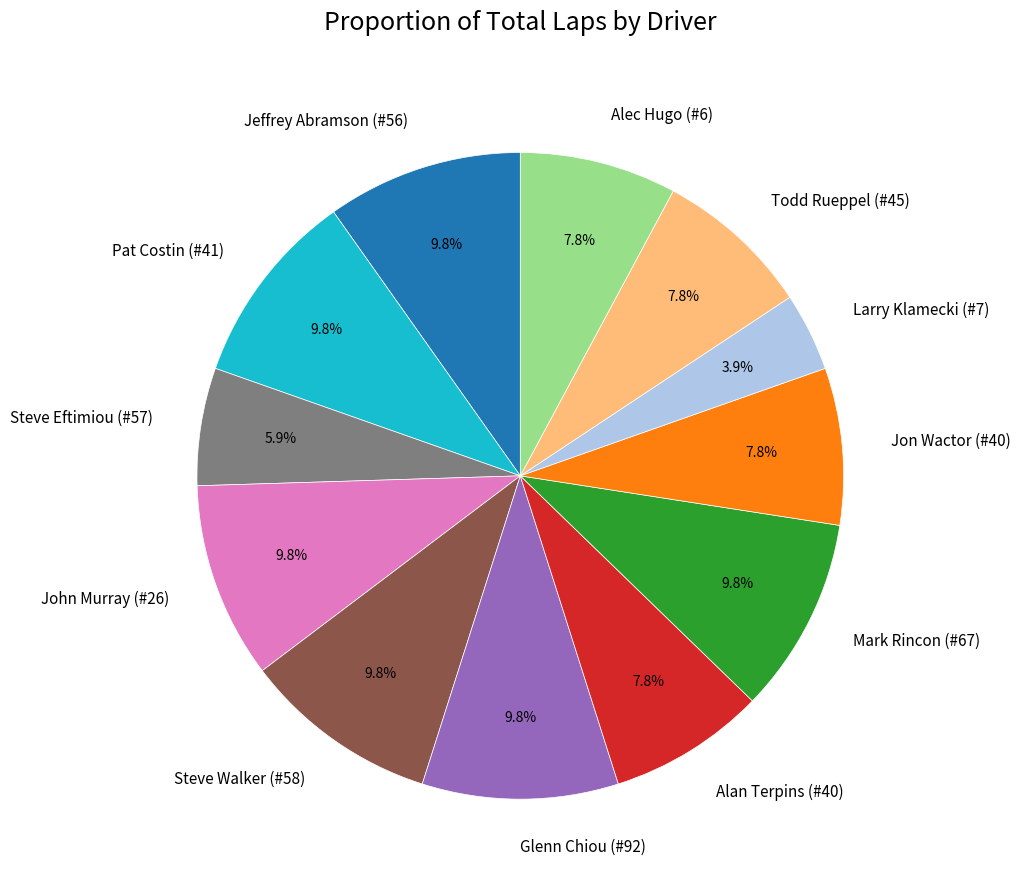

Between Larry Klamecki (#7) and Glenn Chiou (#92), which is larger?

Glenn Chiou (#92)